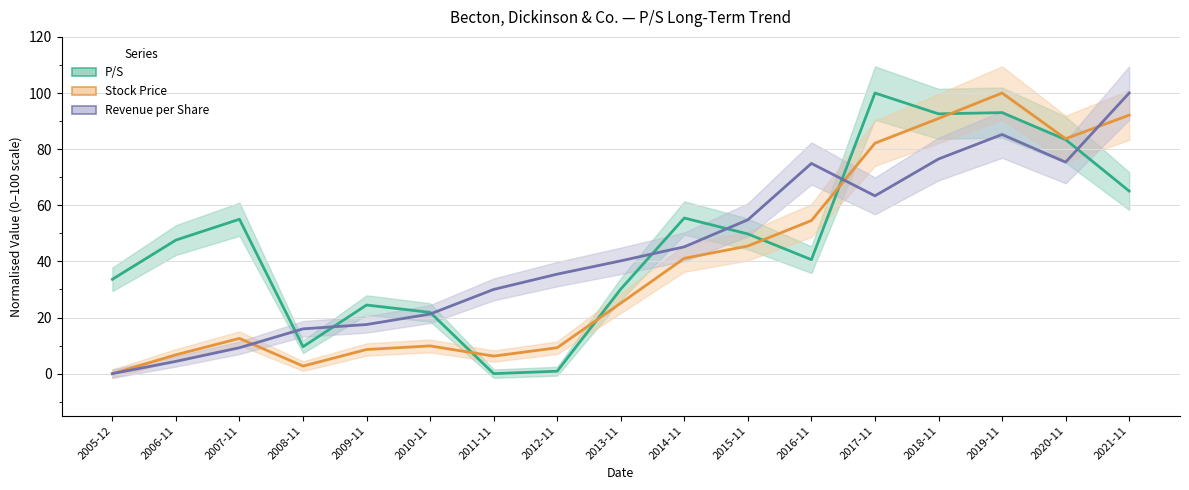

Where do Stock Price and P/S first cross each other?

2010-11 and 2011-11